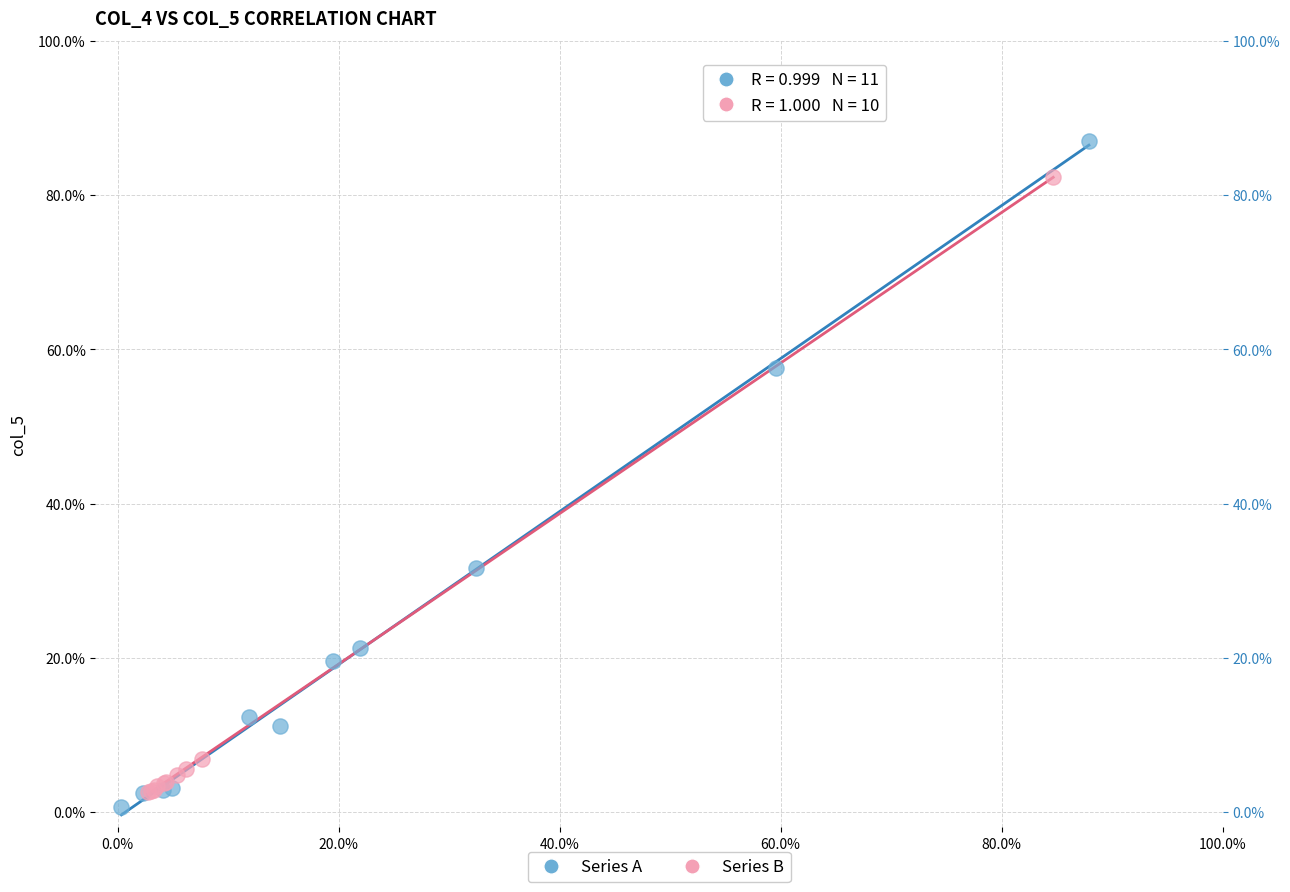

What are all the series names shown in the legend?

Series A, Series B